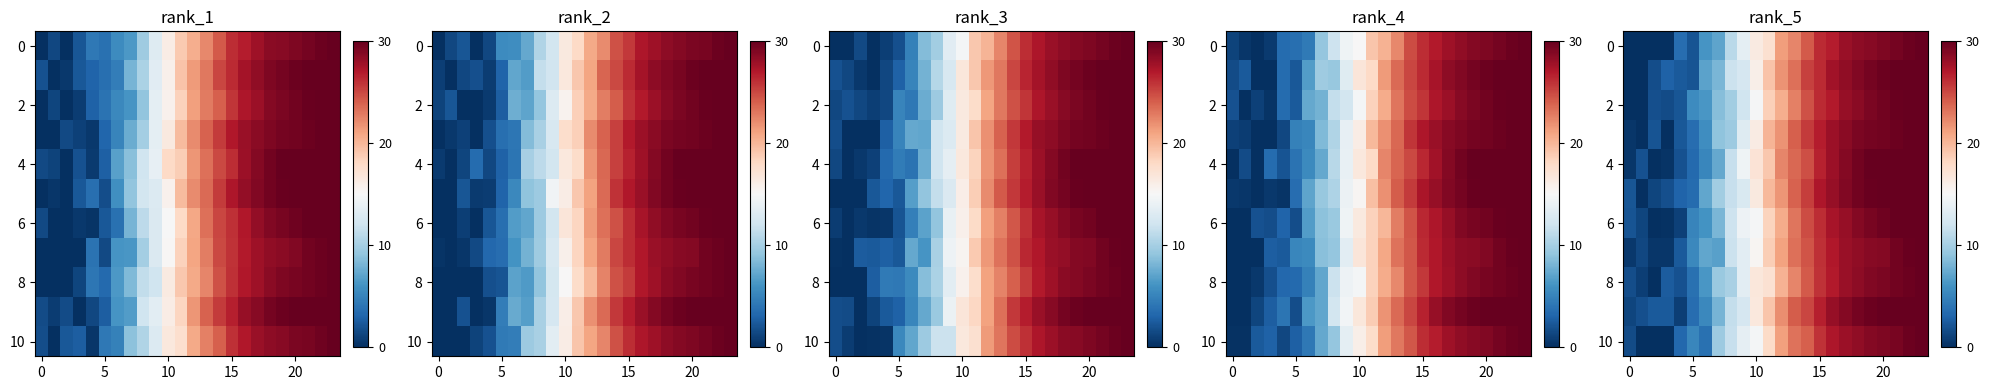

What is the total value across all series at 0?

7.3